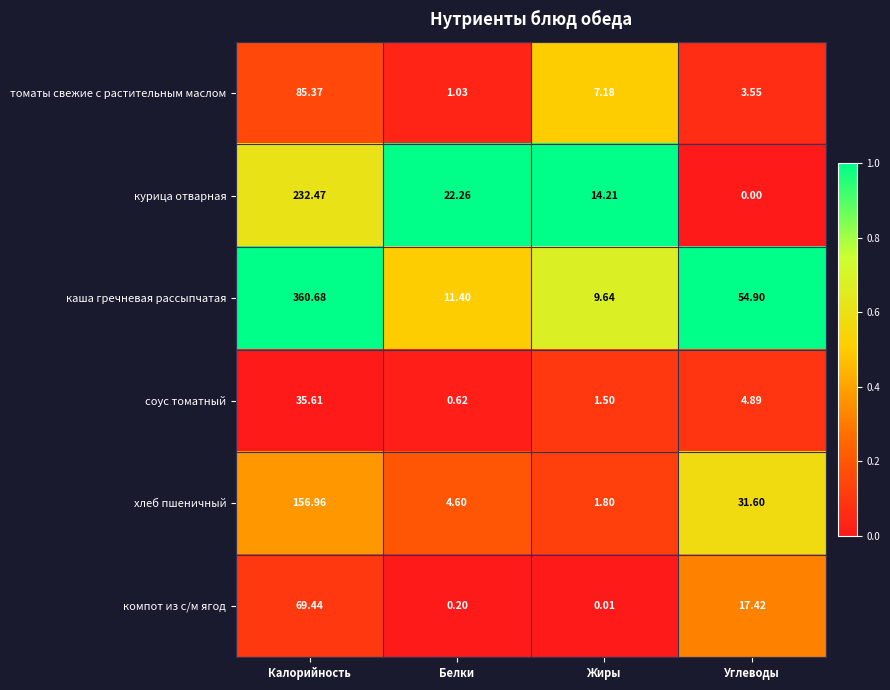

Count the number of data series in this chart.

6